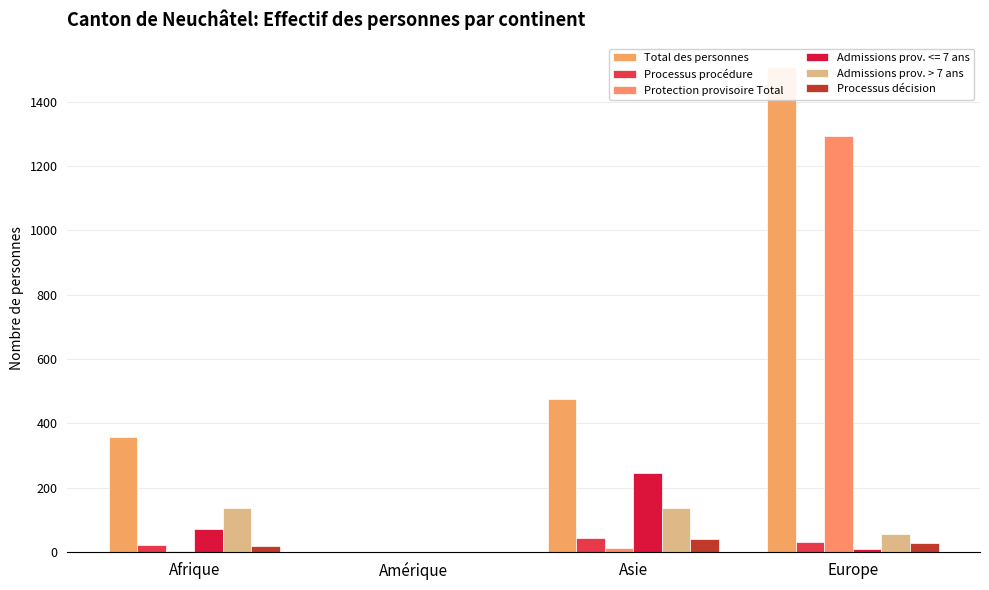

What is the value of the Admissions prov. > 7 ans bar at the 4th from the left?

55